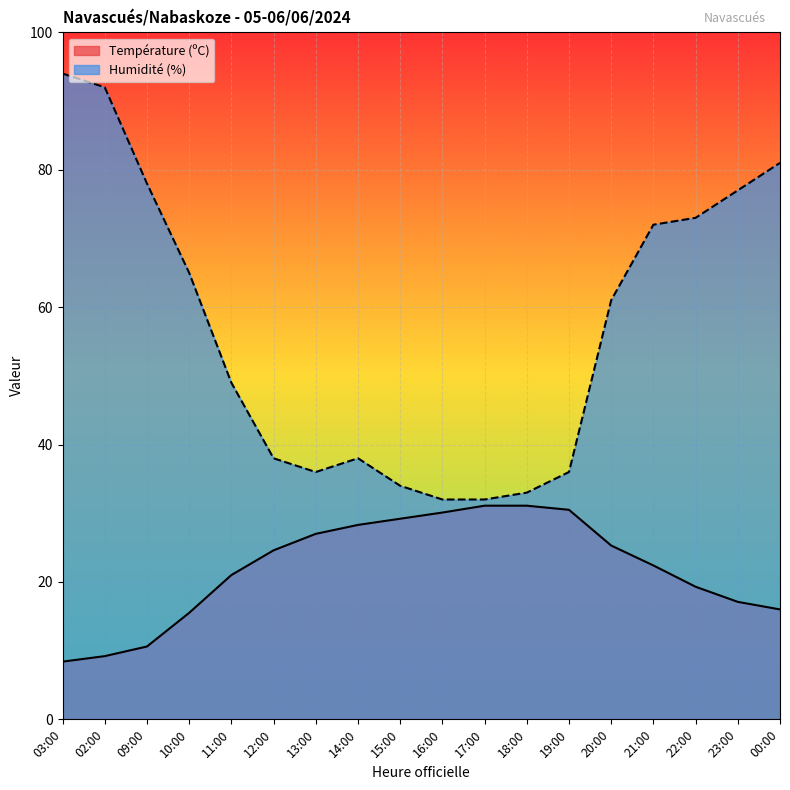

Reading left to right, transcribe all the data shown in this chart.

Température (ºC): 03:00=8.4	02:00=9.2	09:00=10.6	10:00=15.5	11:00=21.0	12:00=24.6	13:00=27.0	14:00=28.3	15:00=29.2	16:00=30.1	17:00=31.1	18:00=31.1	19:00=30.5	20:00=25.3	21:00=22.4	22:00=19.3	23:00=17.1	00:00=16.0
Humidité (%): 03:00=94.0	02:00=92.0	09:00=78.0	10:00=65.0	11:00=49.0	12:00=38.0	13:00=36.0	14:00=38.0	15:00=34.0	16:00=32.0	17:00=32.0	18:00=33.0	19:00=36.0	20:00=61.0	21:00=72.0	22:00=73.0	23:00=77.0	00:00=81.0